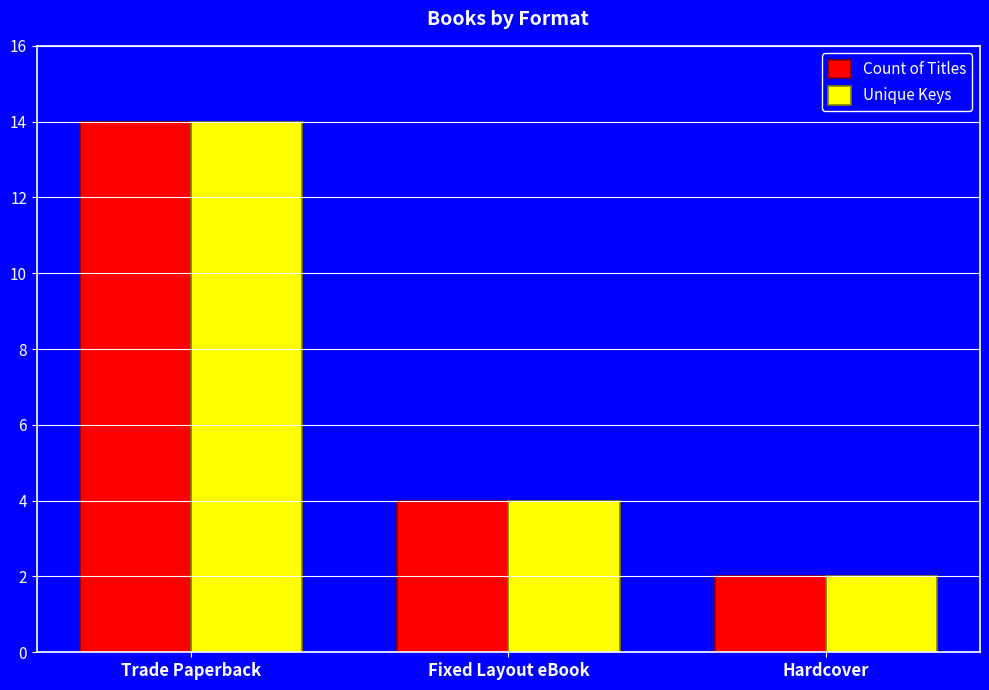

Where does the Unique Keys series first go above 4?

Trade Paperback